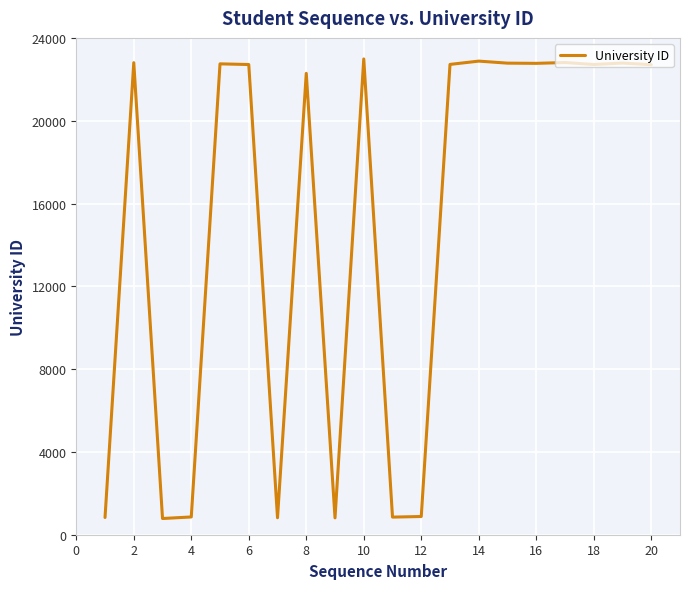

What is the greatest value displayed?

22983